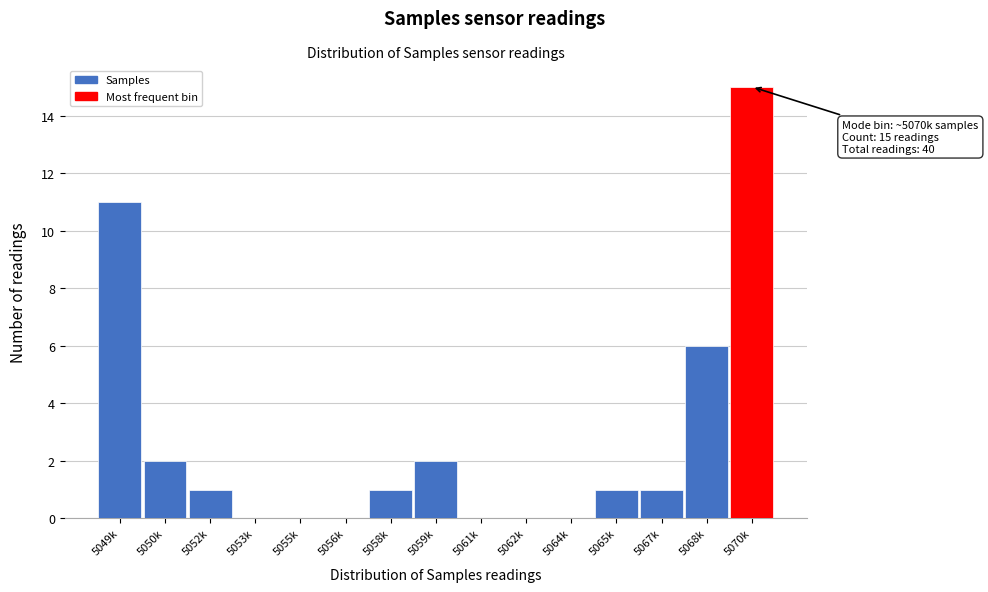

Reading left to right, list all the values displayed in this chart.

5049k=11	5050k=2	5052k=1	5053k=0	5055k=0	5056k=0	5058k=1	5059k=2	5061k=0	5062k=0	5064k=0	5065k=1	5067k=1	5068k=6	5070k=15